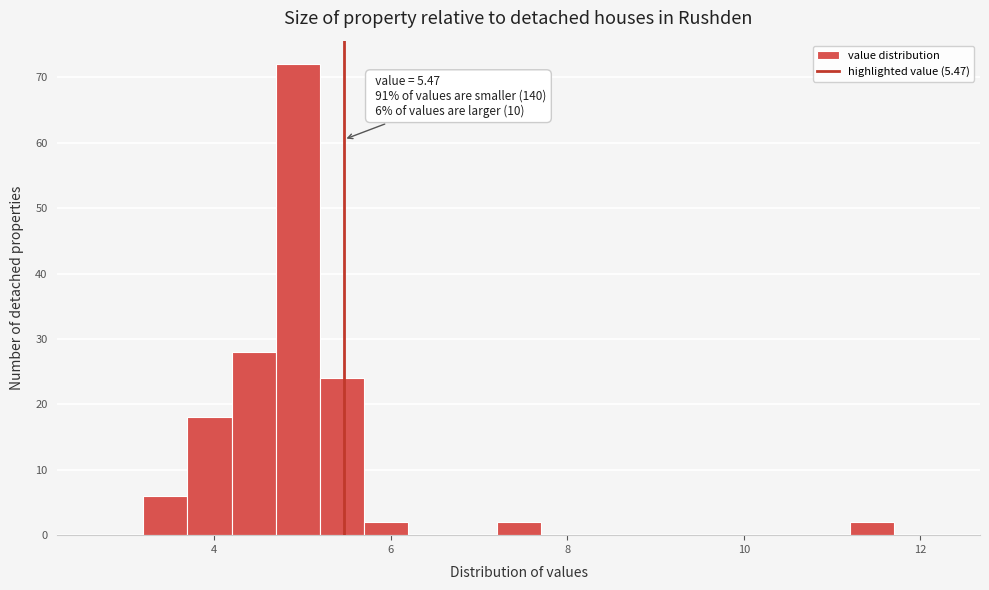

Read against the x-axis, roughly where is the centre of the tallest bar?

5.0